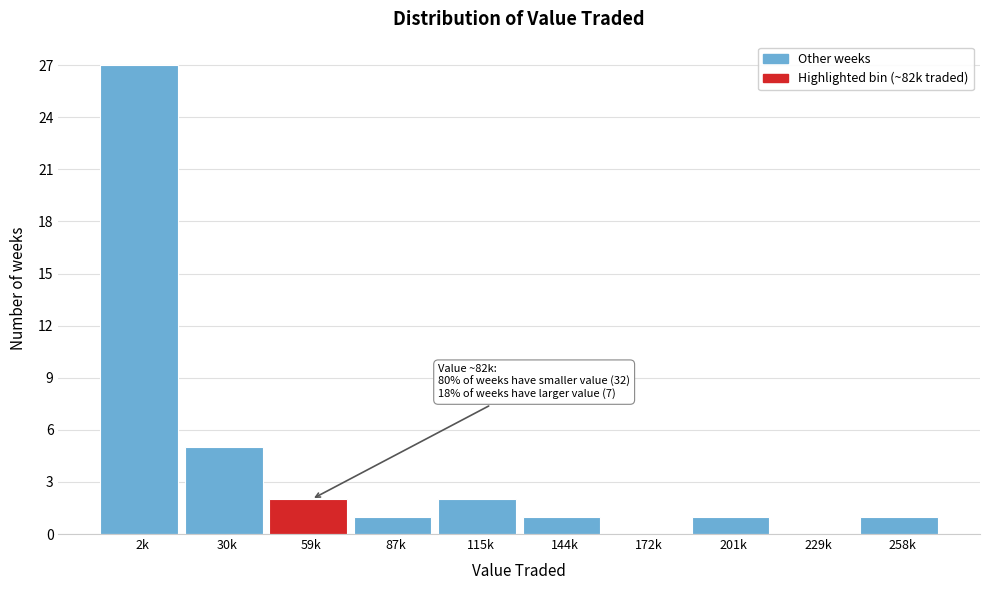

Reading left to right, extract all data points from this chart.

2k=27	30k=5	59k=2	87k=1	115k=2	144k=1	172k=0	201k=1	229k=0	258k=1